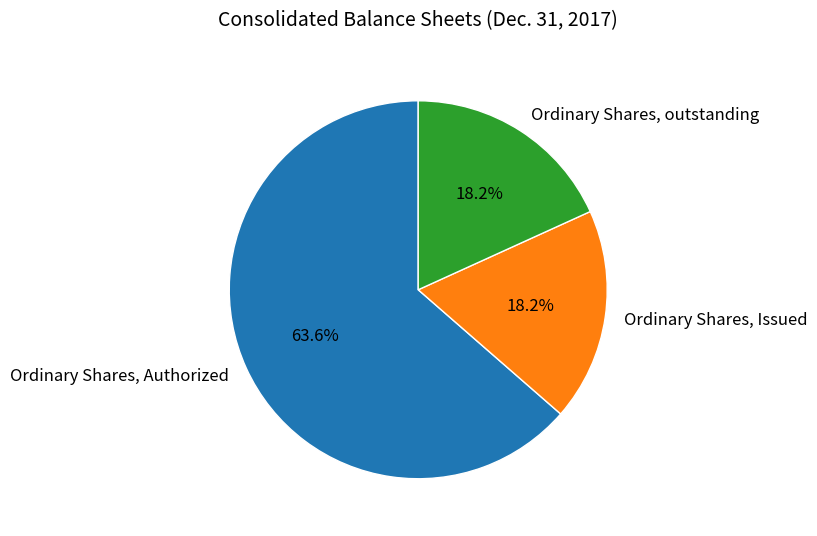

What percentage is the Ordinary Shares, Issued slice, to the nearest percent?

18%